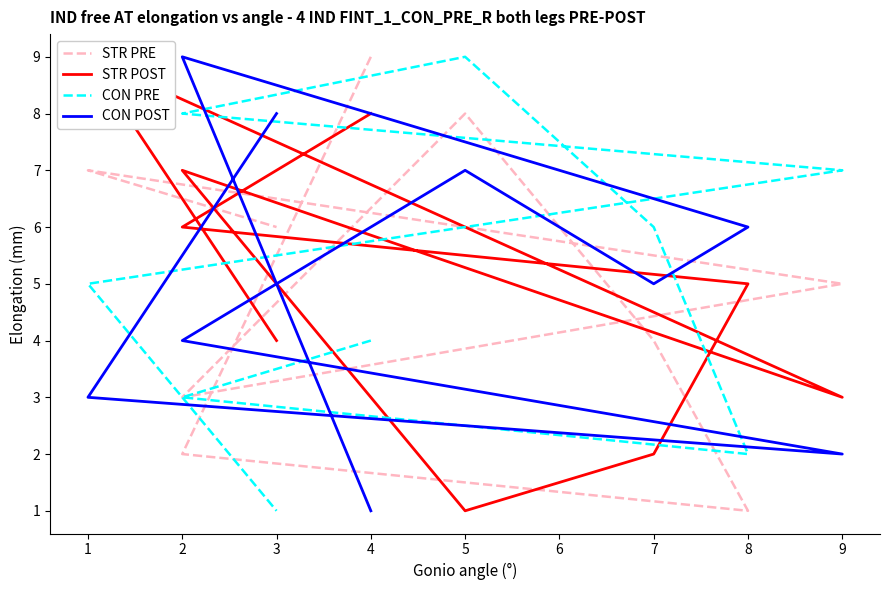

How many data points does each series have?

9